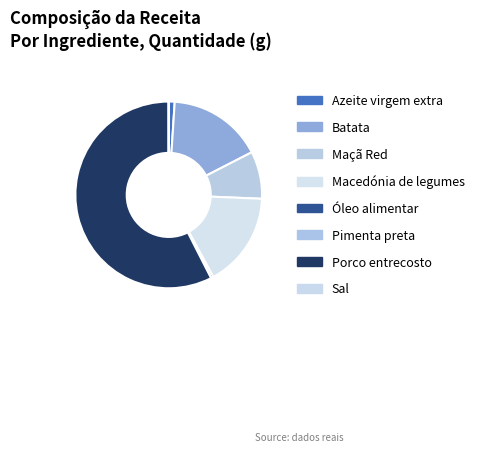

The Azeite virgem extra slice represents 1% of the pie. True or false?

True